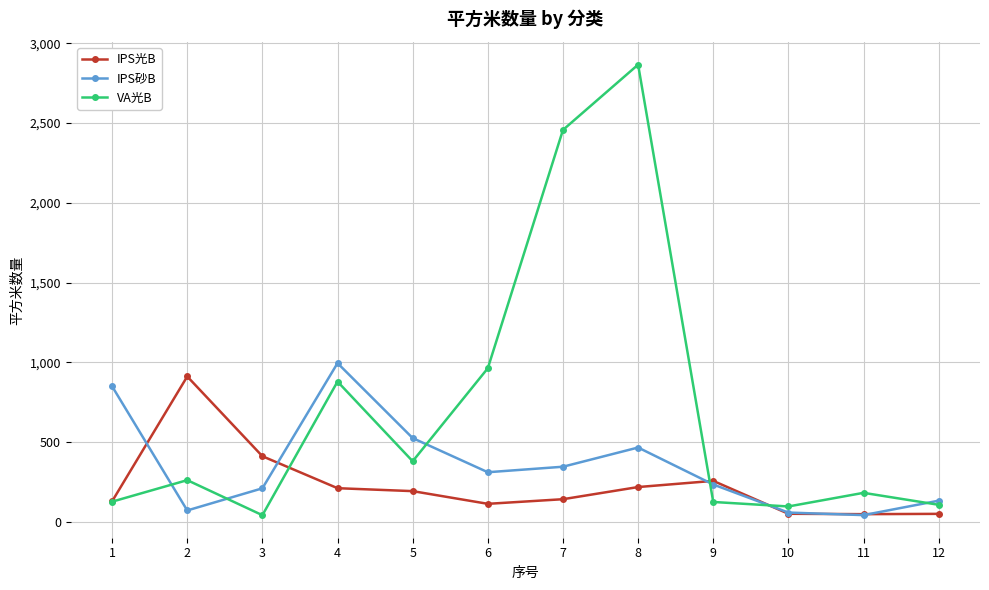

What is the value of the VA光B point at the 4th from the left?

879.7